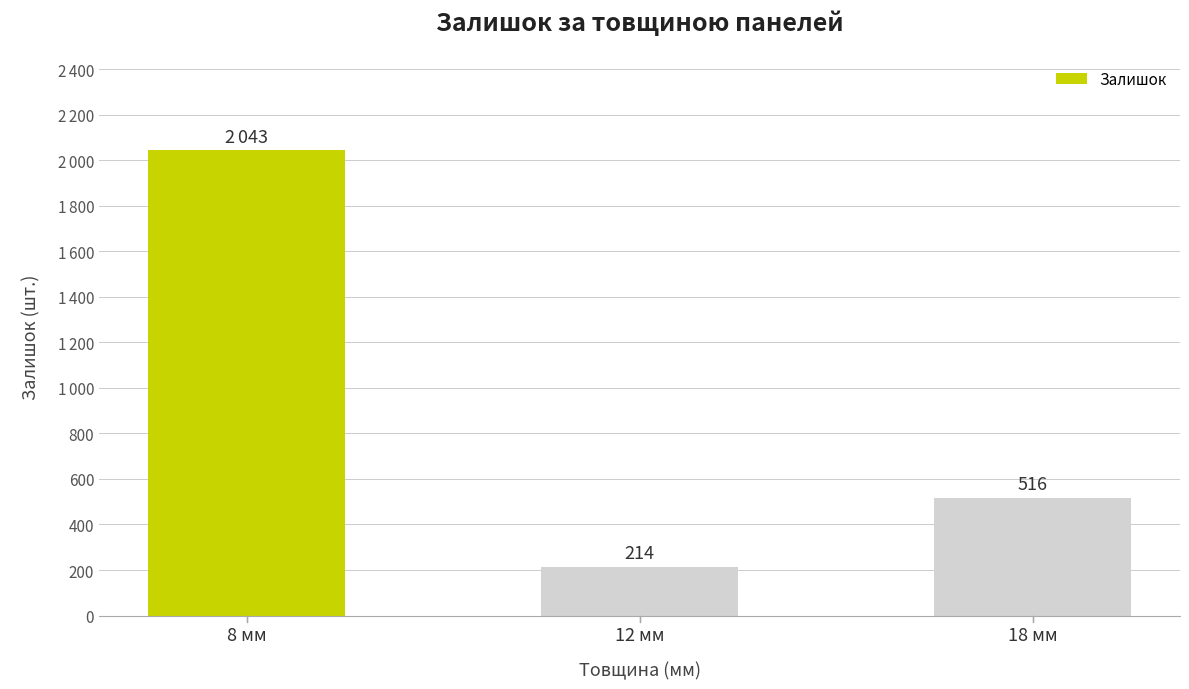

Reading left to right, extract all data points from this chart.

2043	214	516